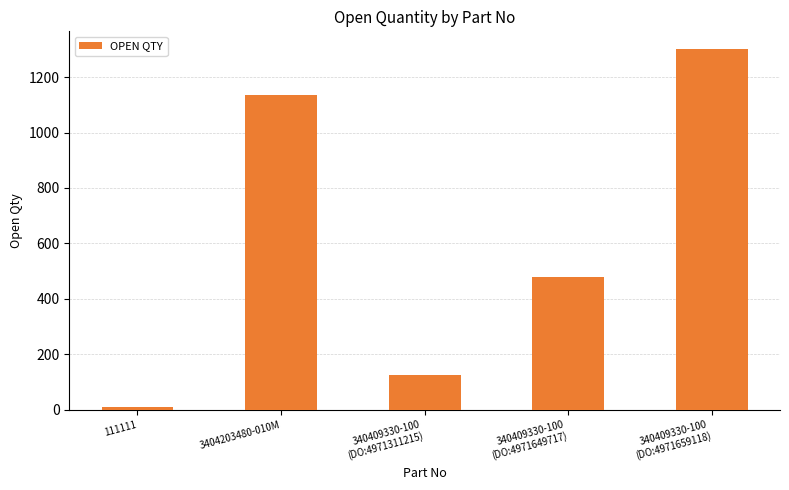

What is the sum of all values?

3048